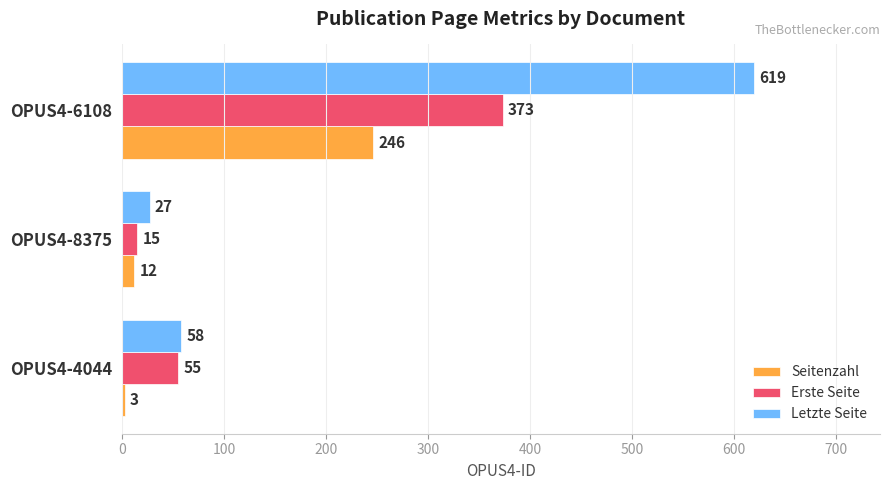

What are all the series names shown in the legend?

Seitenzahl, Erste Seite, Letzte Seite